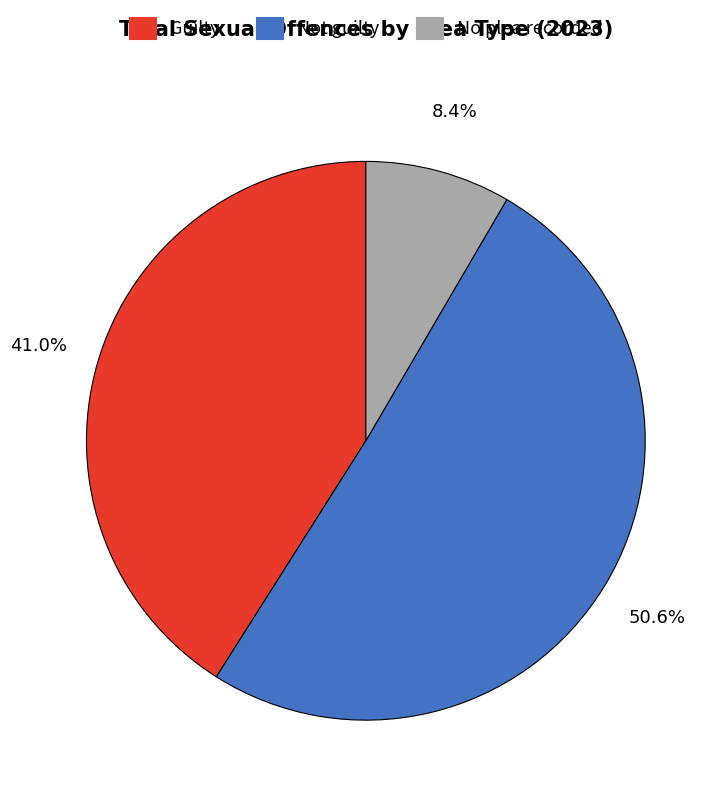

Is there a majority slice in this chart?

Yes